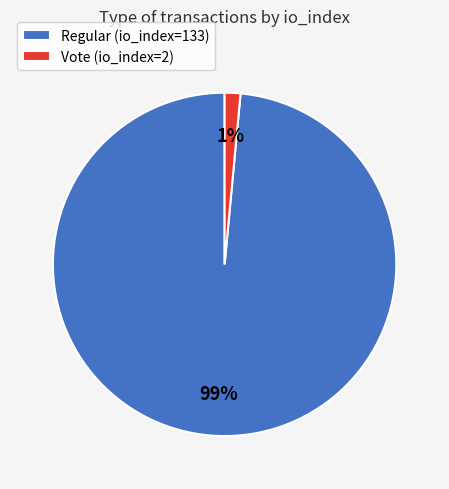

Which slice is the largest?

Regular (io_index=133)